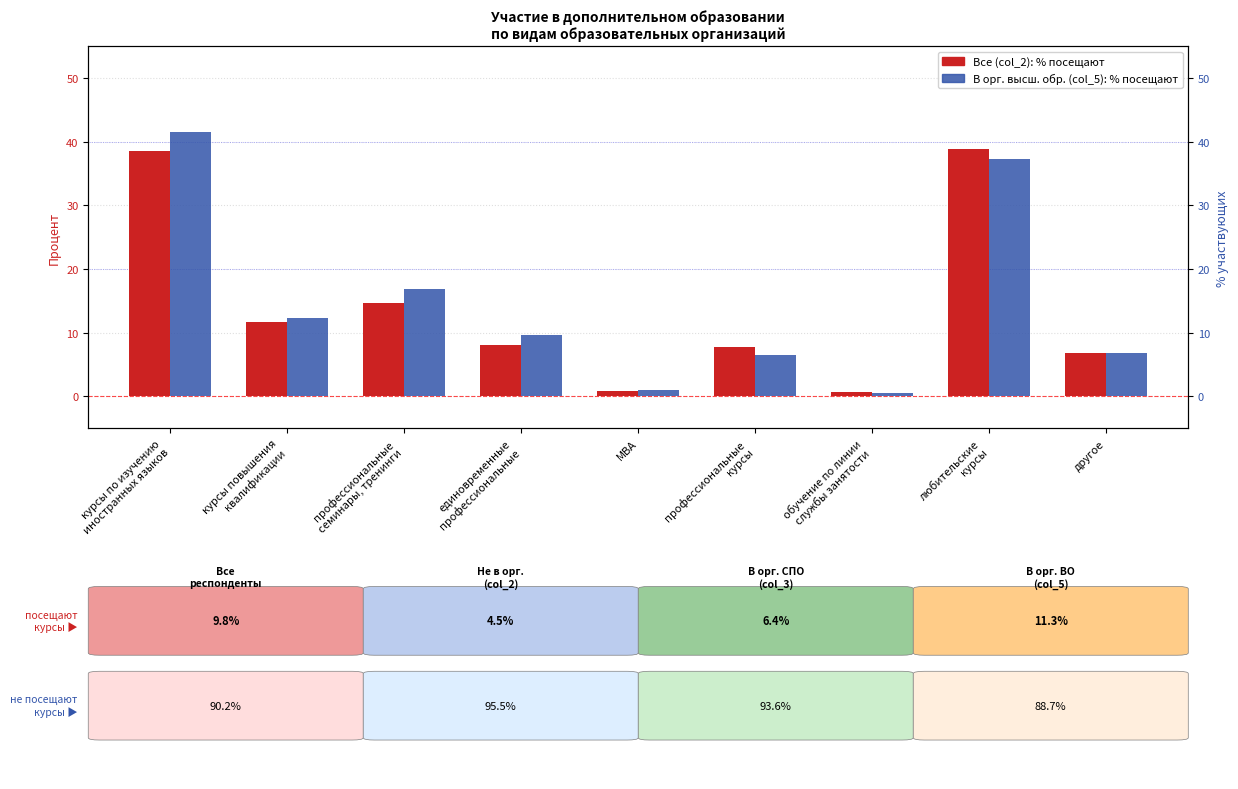

What value does the Все респонденты series have at МВА?

0.9